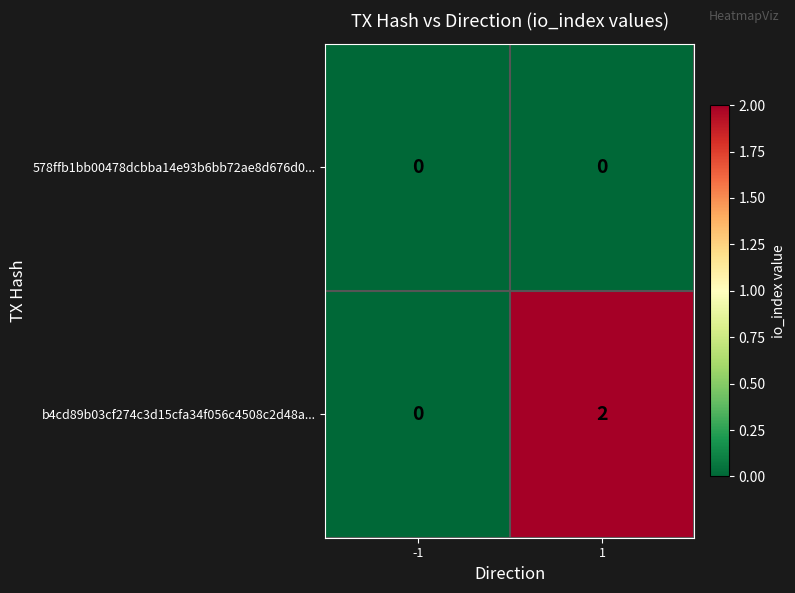

Which series has the widest spread of values?

b4cd89b03cf274c3d15cfa34f056c4508c2d48a...